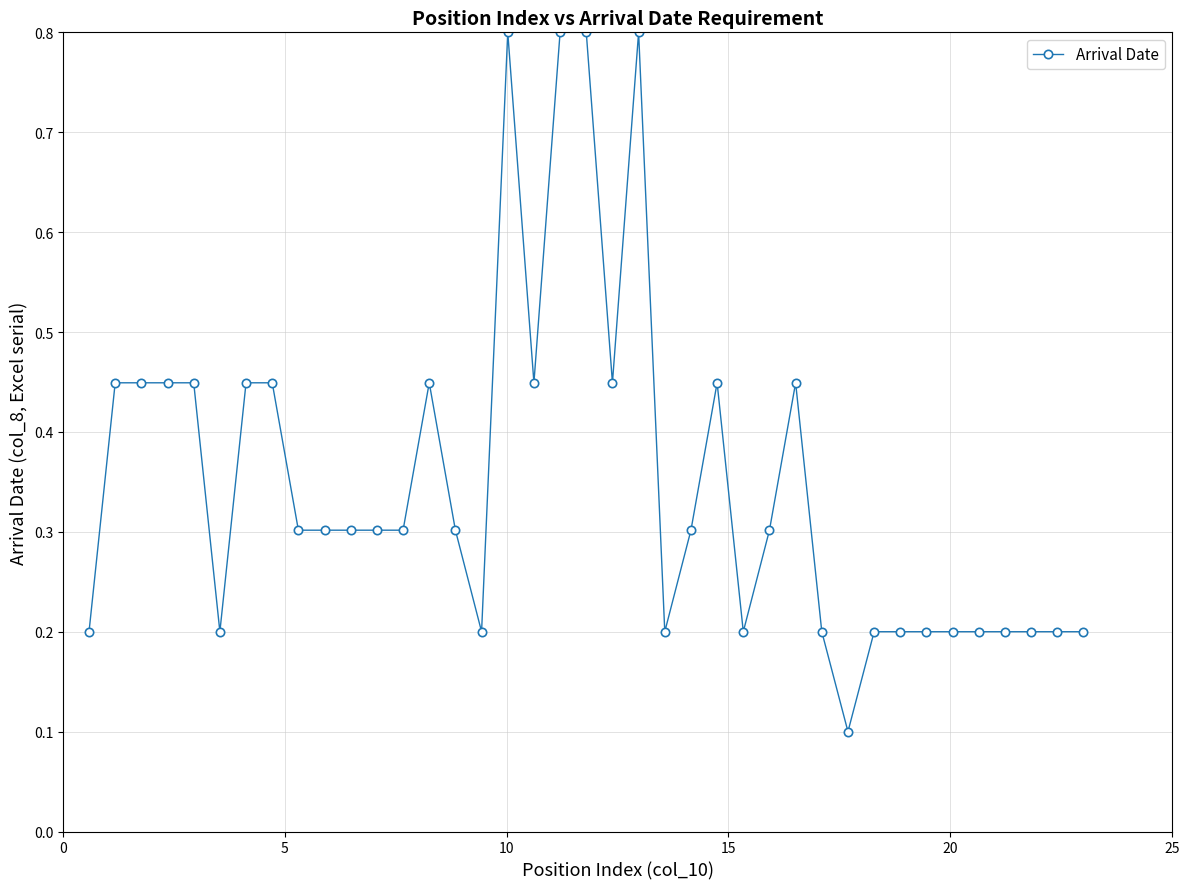

True or false: the data has more than 1 interior local peaks.

True